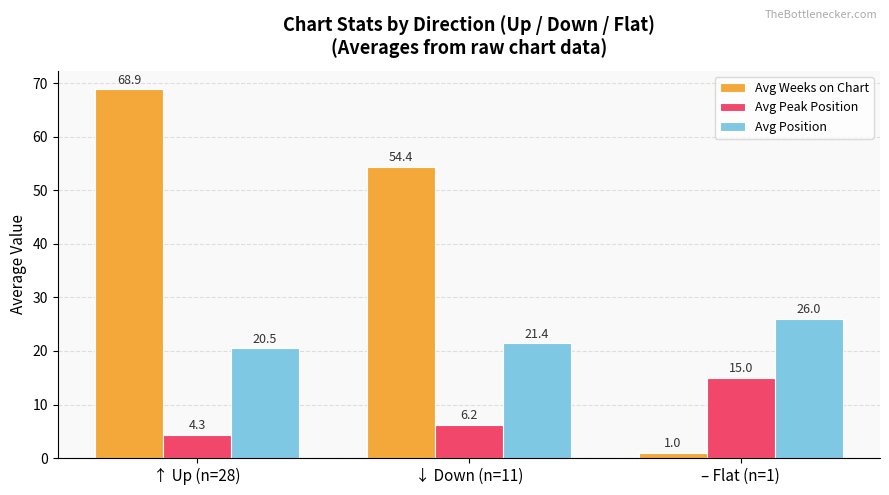

What is the difference between the highest and lowest values at ↑ Up (n=28)?

64.6